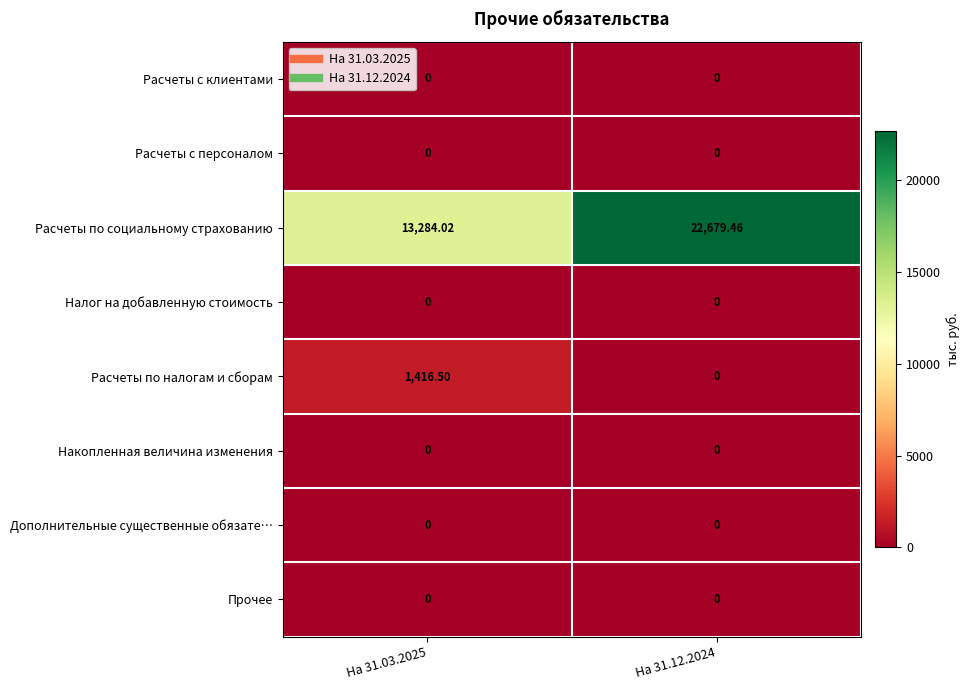

Which series changed the most between На 31.03.2025 and На 31.12.2024?

Расчеты по социальному страхованию